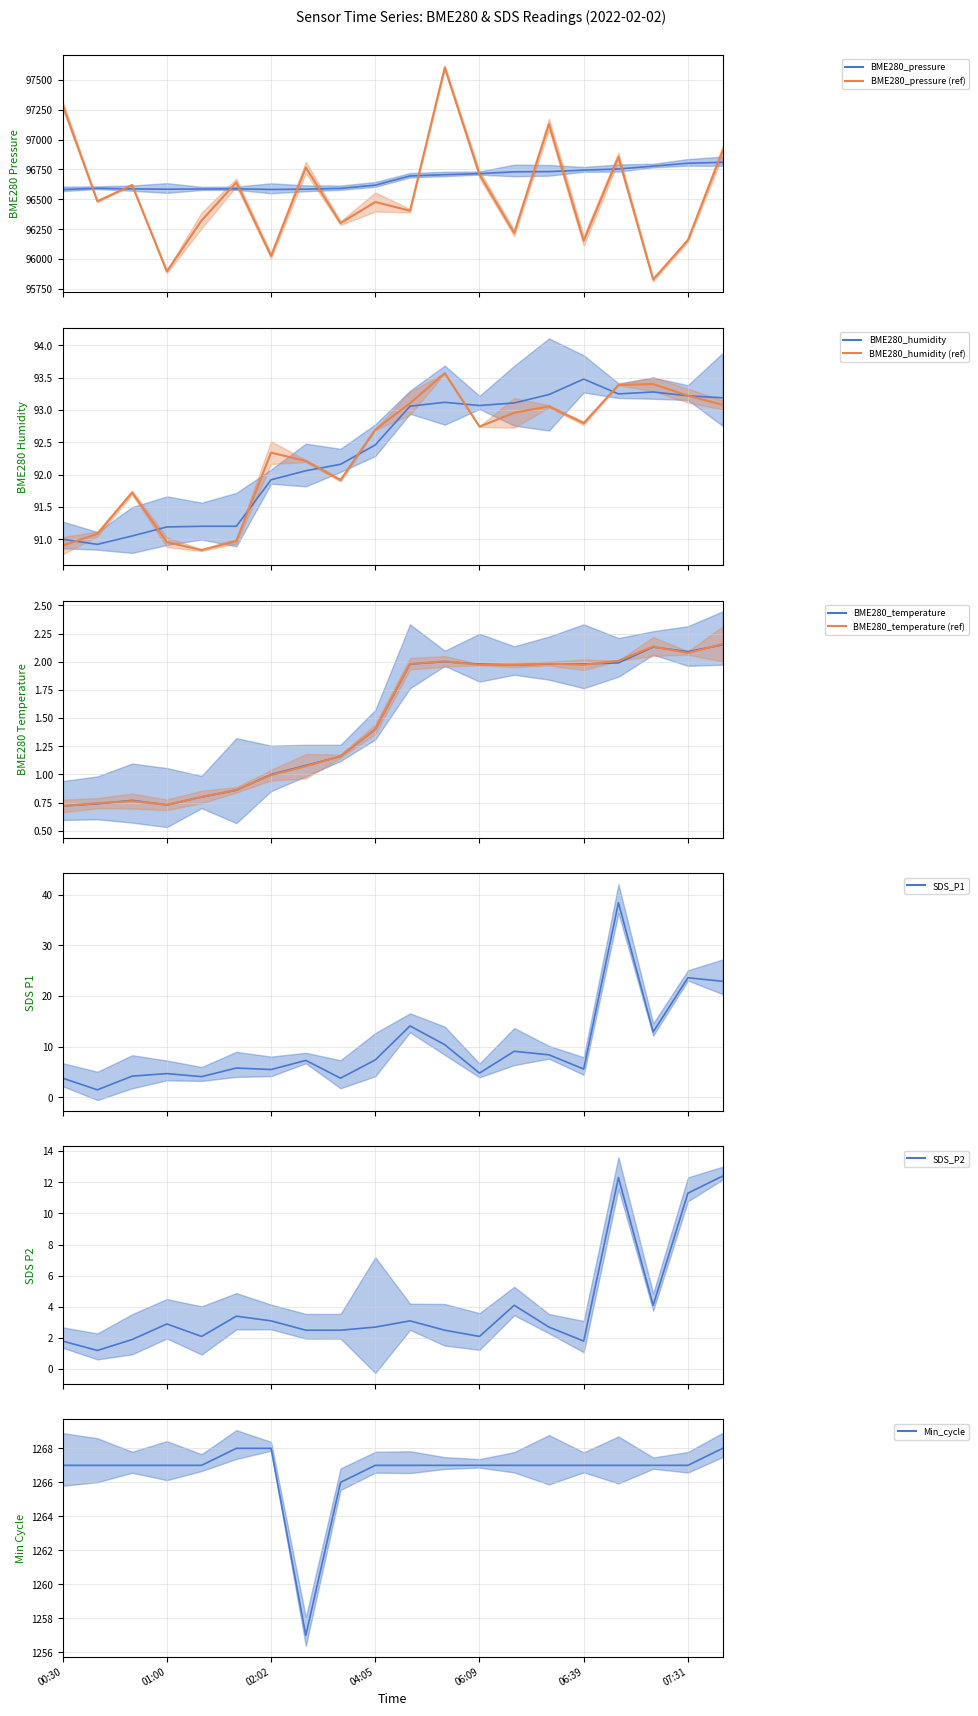

What position from the left is 07:41?

20